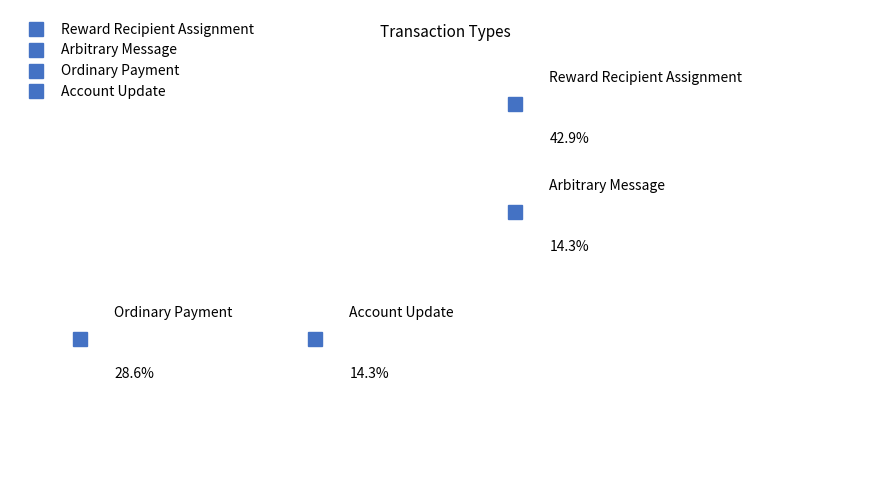

To the nearest percent, what percentage of the pie is Reward Recipient Assignment?

43%